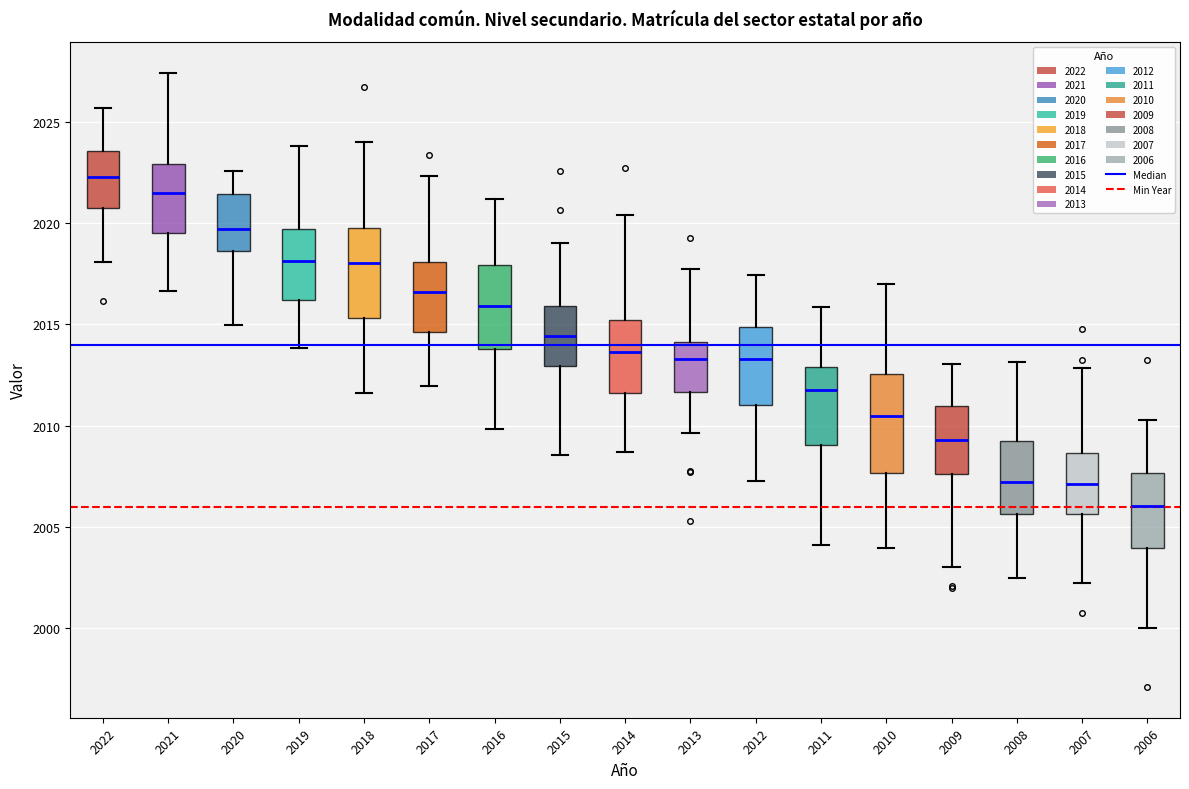

Which box's median line is the highest?

2022